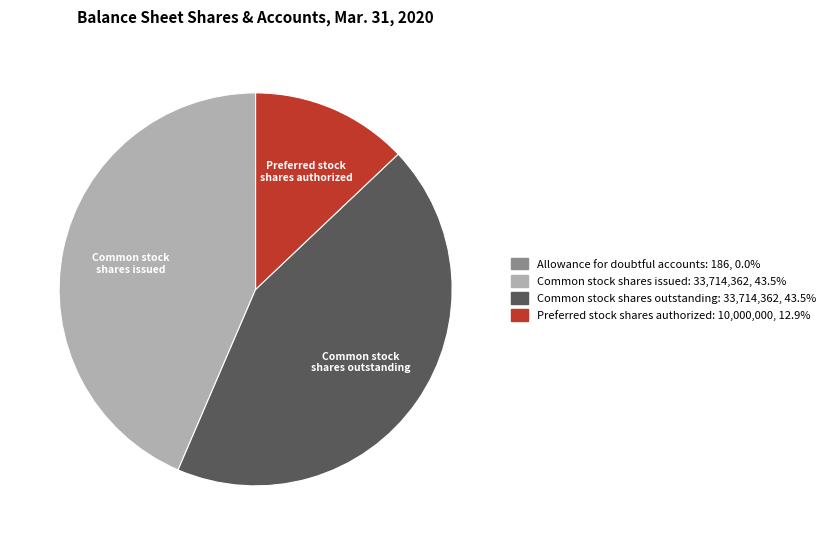

Does any single category account for the majority?

No